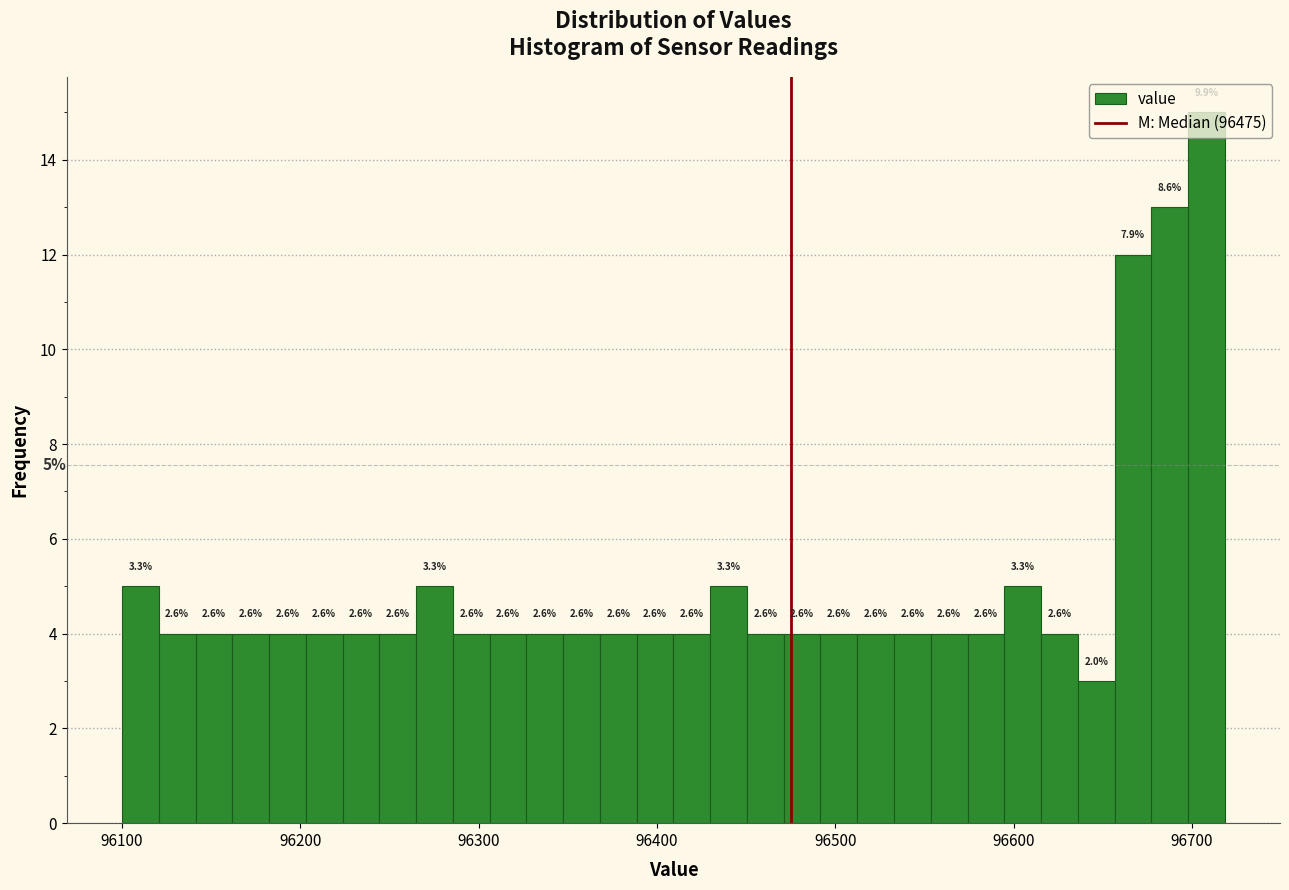

Read against the x-axis, roughly where is the centre of the tallest bar?

96710